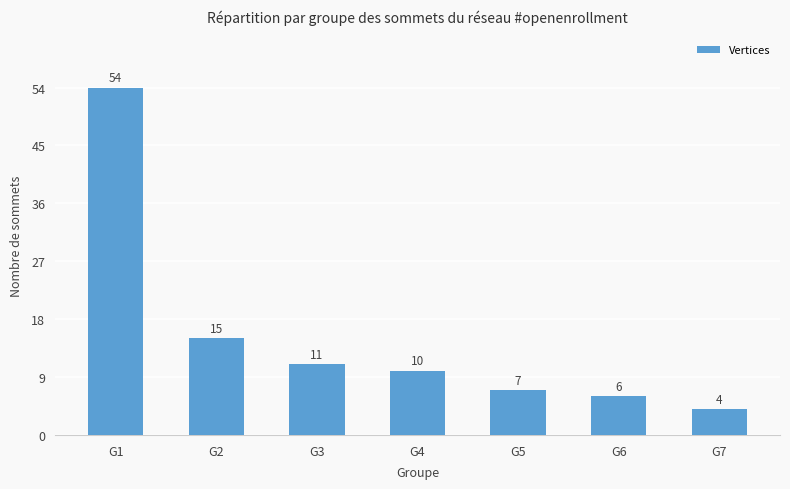

What is the difference between the values at G2 and G5?

8